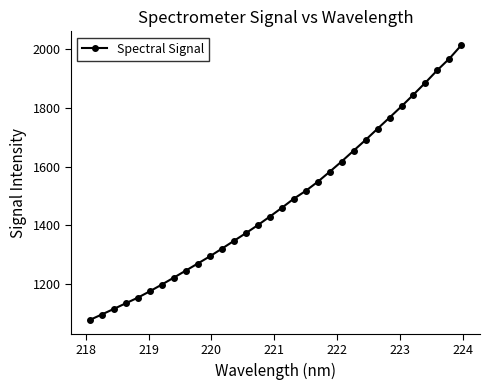

What is the sum of all values?

47351.0